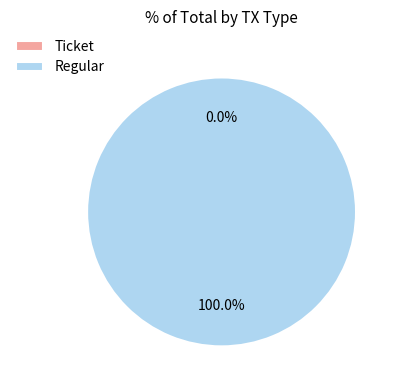

What percentage is the Regular slice, to the nearest percent?

100%